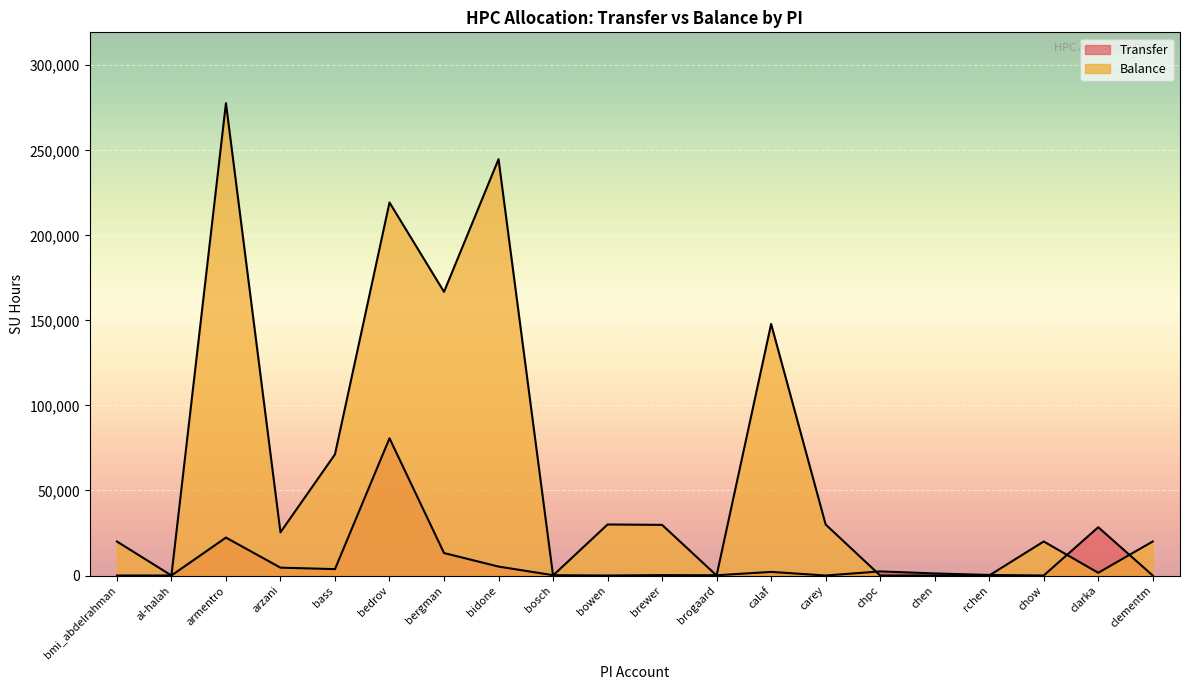

The value of Transfer at bowen is -34178.3. True or false?

False